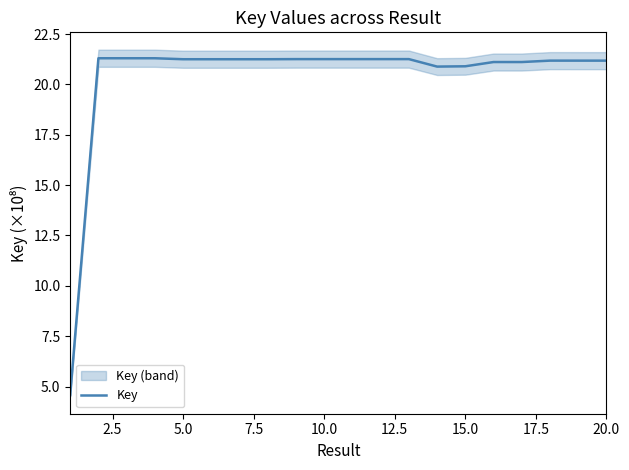

How many lines are shown in the chart?

1